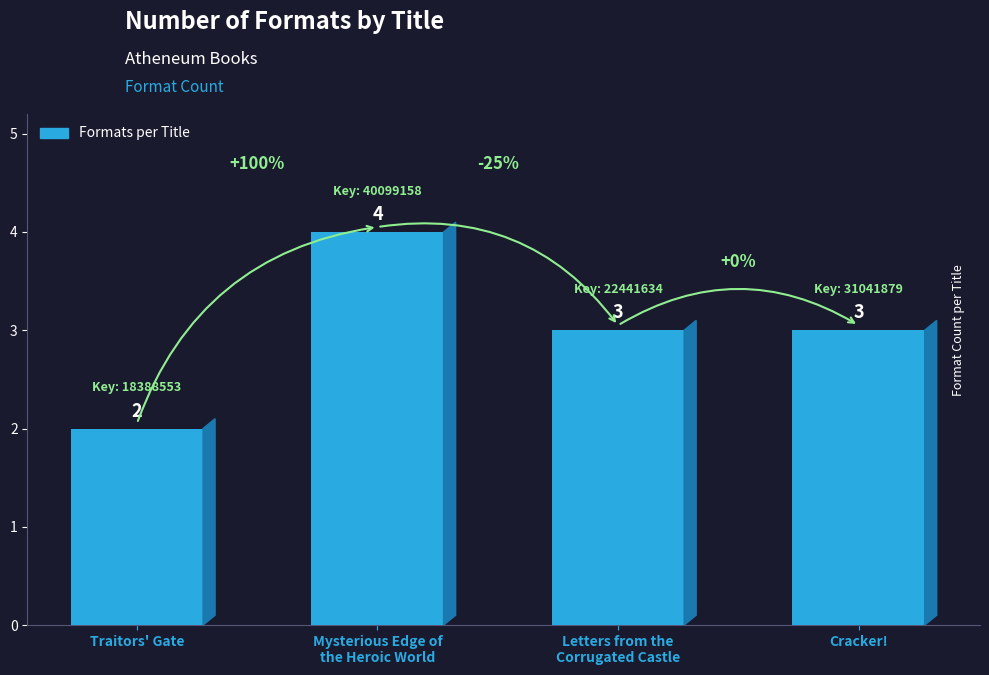

Which category has the lowest value across all series?

Traitors' Gate